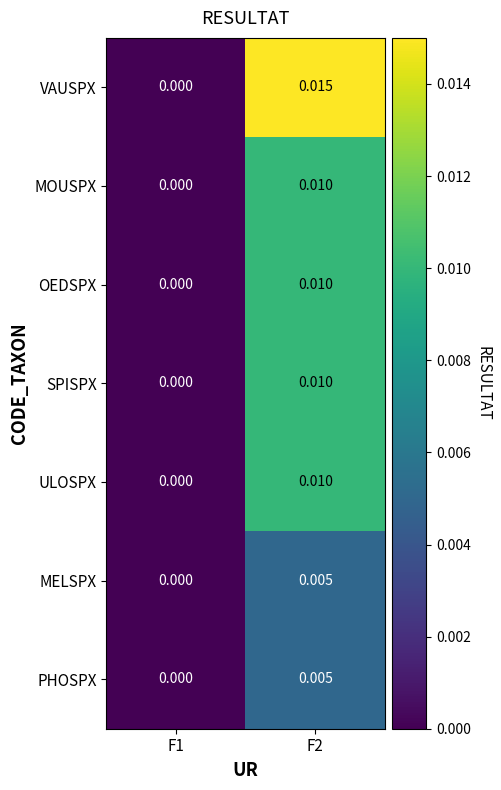

Which series has the largest total across all categories?

VAUSPX